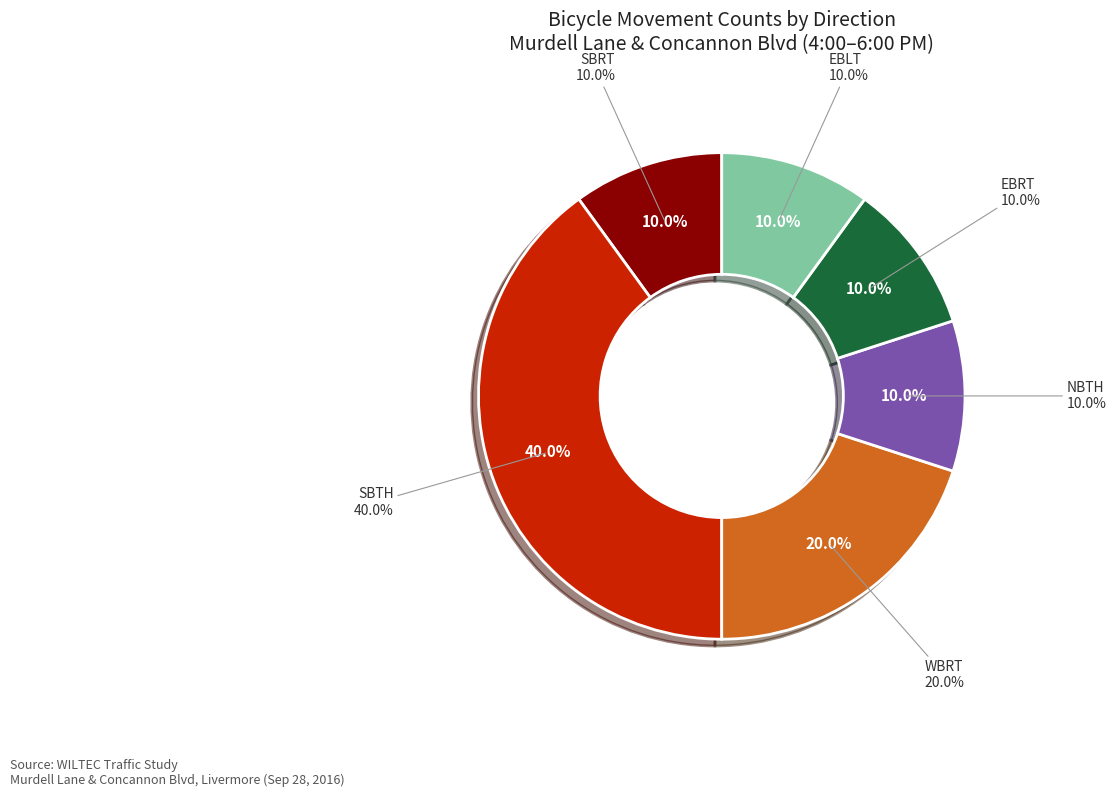

What percentage is the WBRT slice, to the nearest percent?

20%